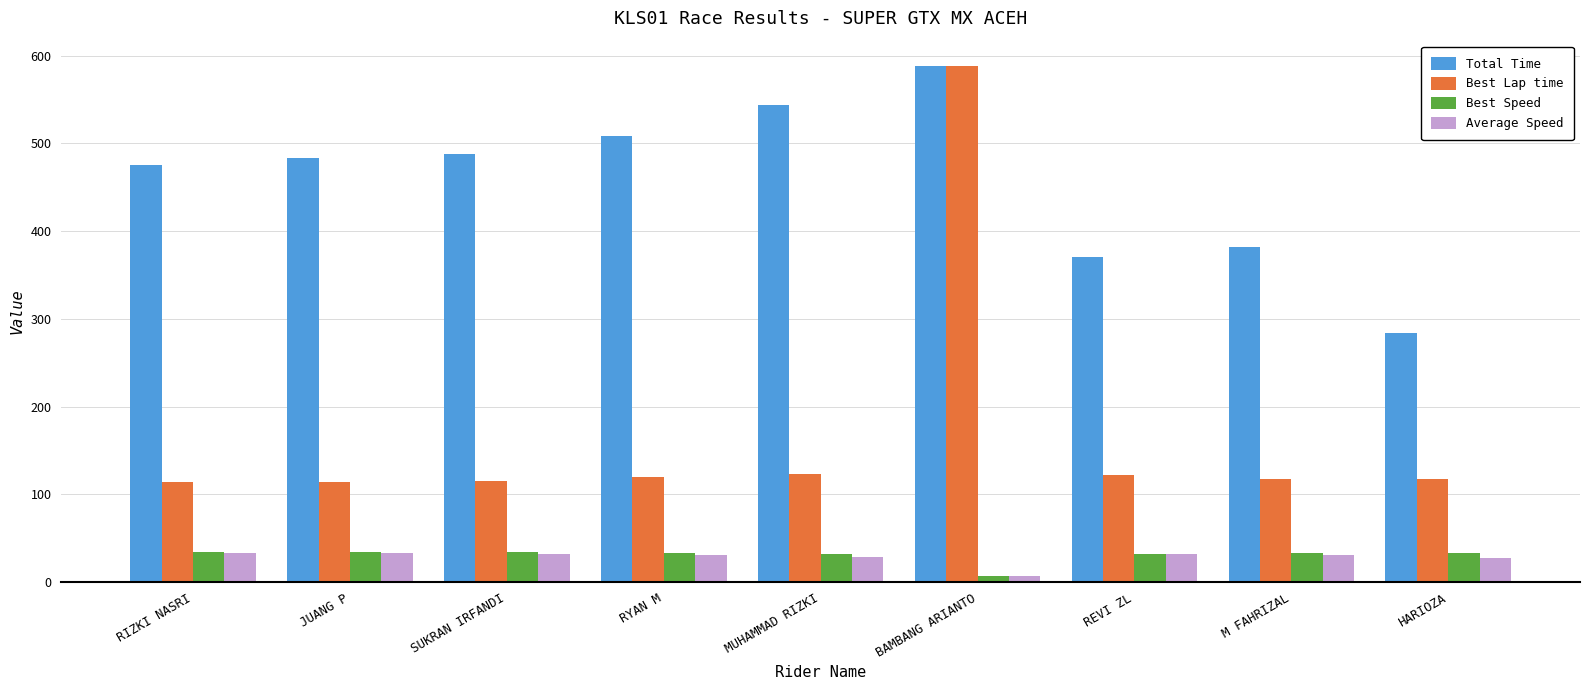

What is the total value across all series at RIZKI NASRI?

657.6